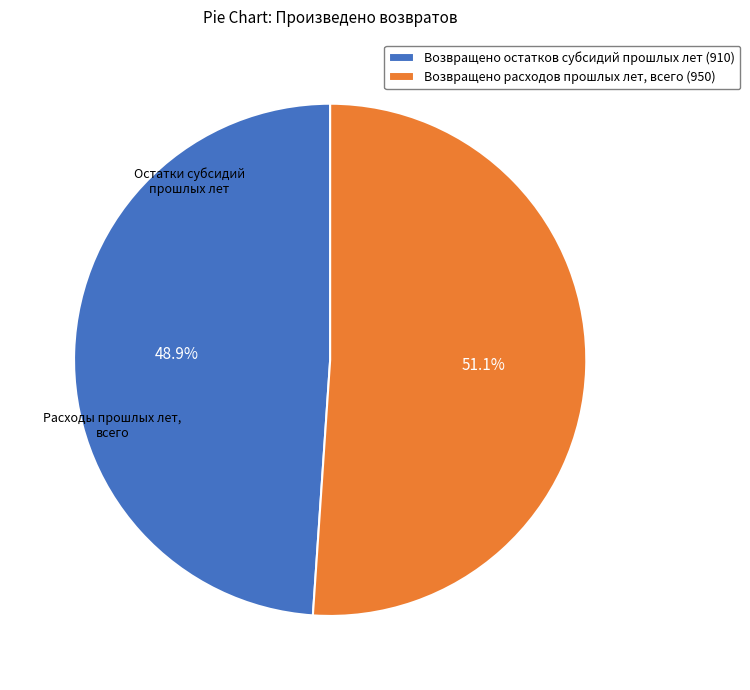

To the nearest percent, what portion does Возвращено остатков субсидий прошлых лет (910) represent?

49%